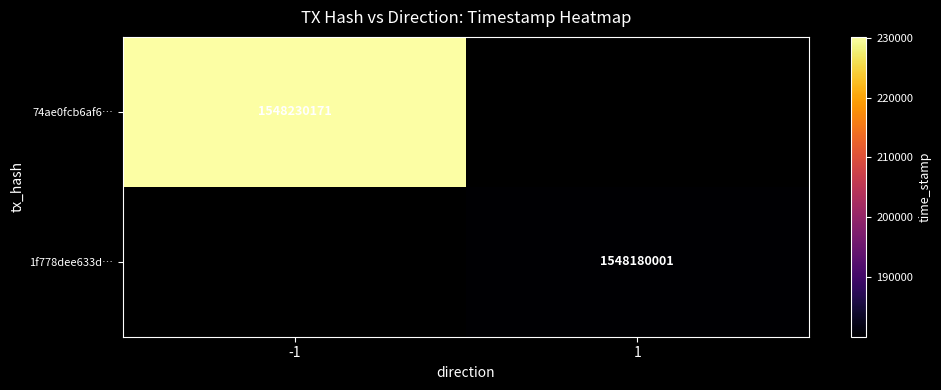

Is the value of 1f778dee633d… at 1 greater than the value of 74ae0fcb6af6… at -1?

No